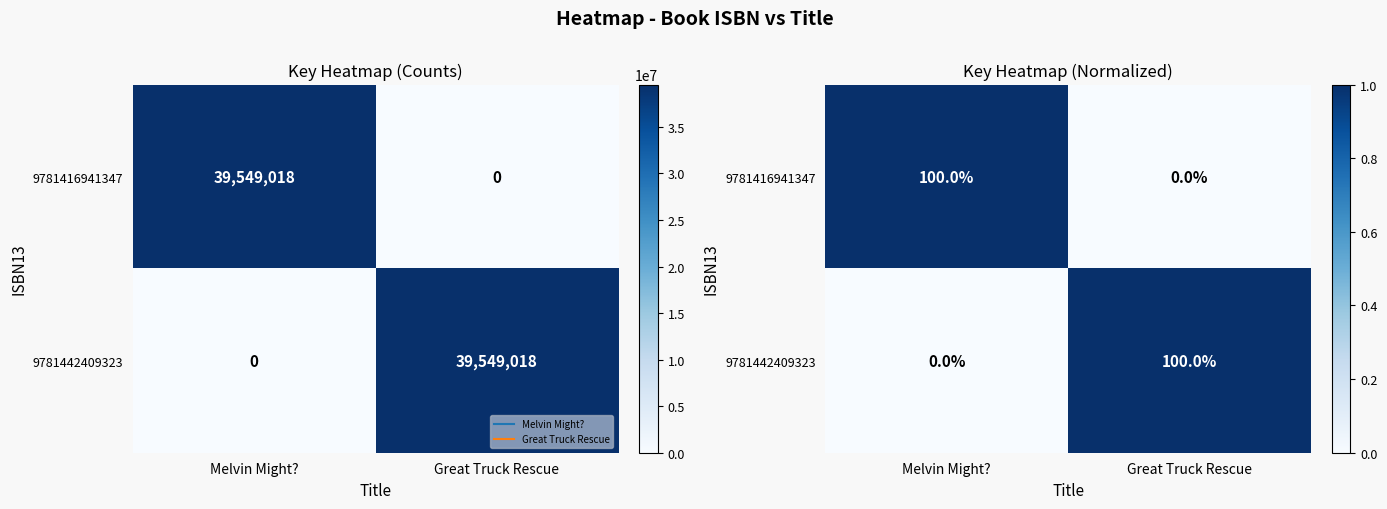

What is the difference between the highest and lowest values at Great Truck Rescue?

1